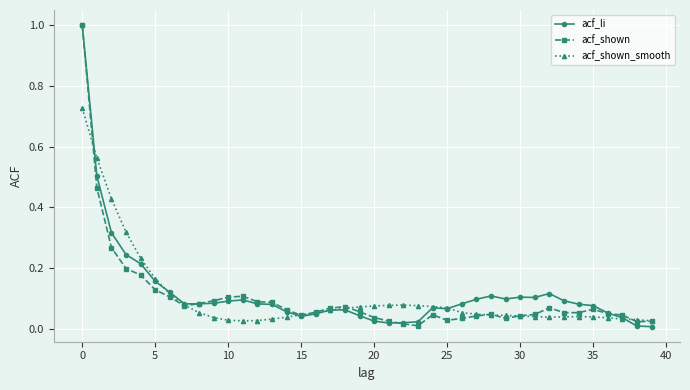

After their last crossing, which series has the higher values: acf_shown or acf_li?

acf_shown